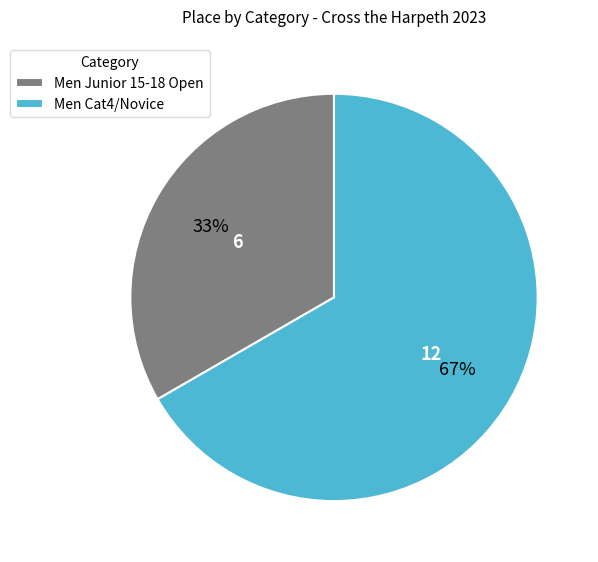

True or false: Men Junior 15-18 Open accounts for 46% of the total.

False